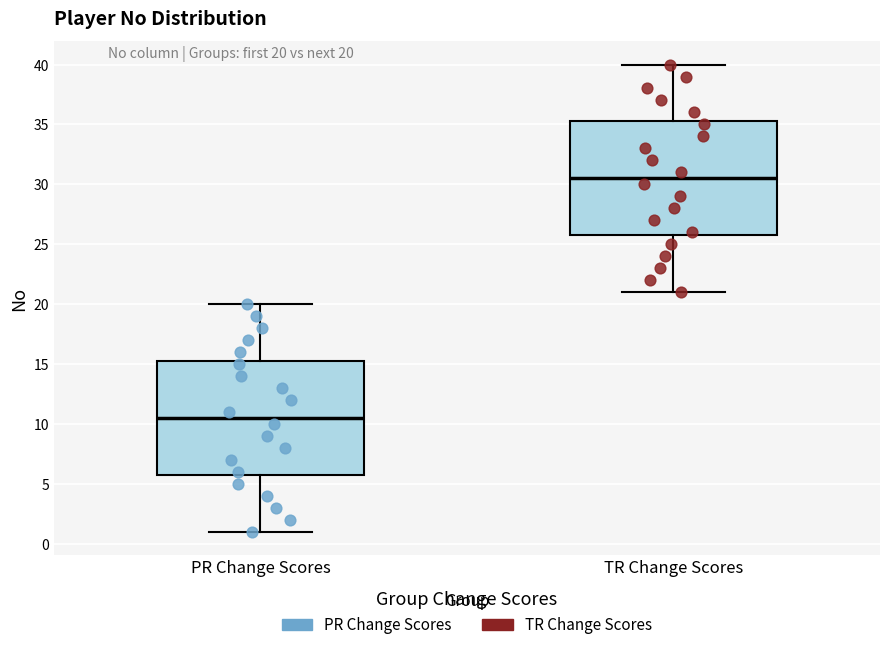

Reading left to right, read every box against the y-axis: the position of its median line, the range the box covers, and the ends of its whiskers. The values are not printed on the chart, so give them approximately, as read against the axis.

PR Change Scores: median 10.5, box 6.0 to 15.5, whiskers 1.0 to 20.0
TR Change Scores: median 30.5, box 26.0 to 35.5, whiskers 21.0 to 40.0